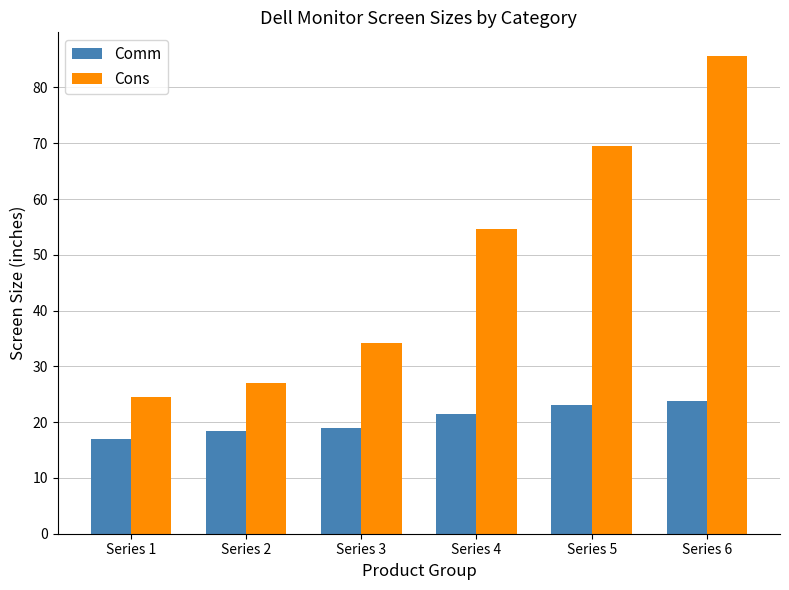

Is it true that Cons equals 27.0 at Series 2?

True